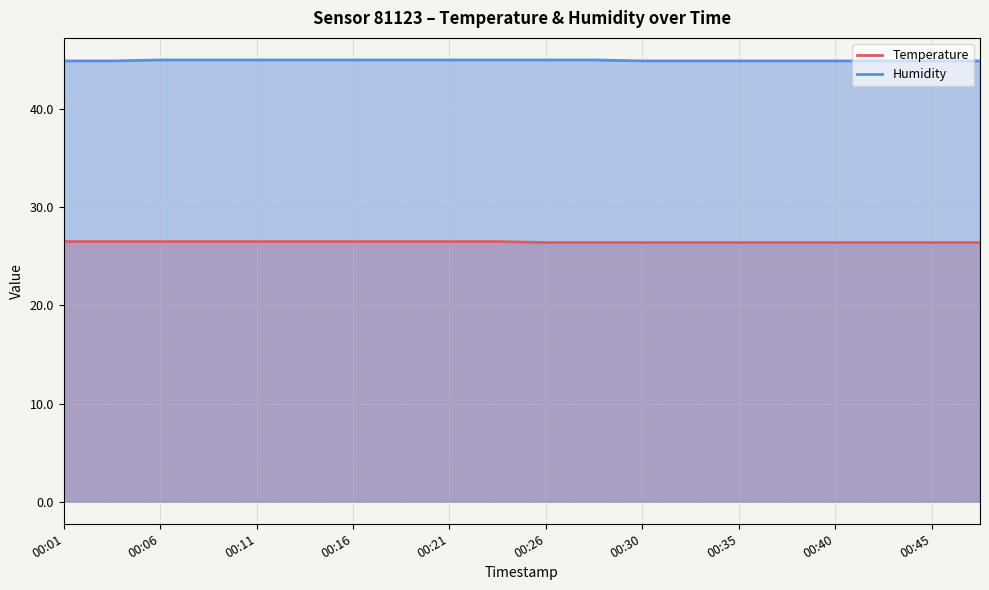

What is the smallest value displayed?

26.4